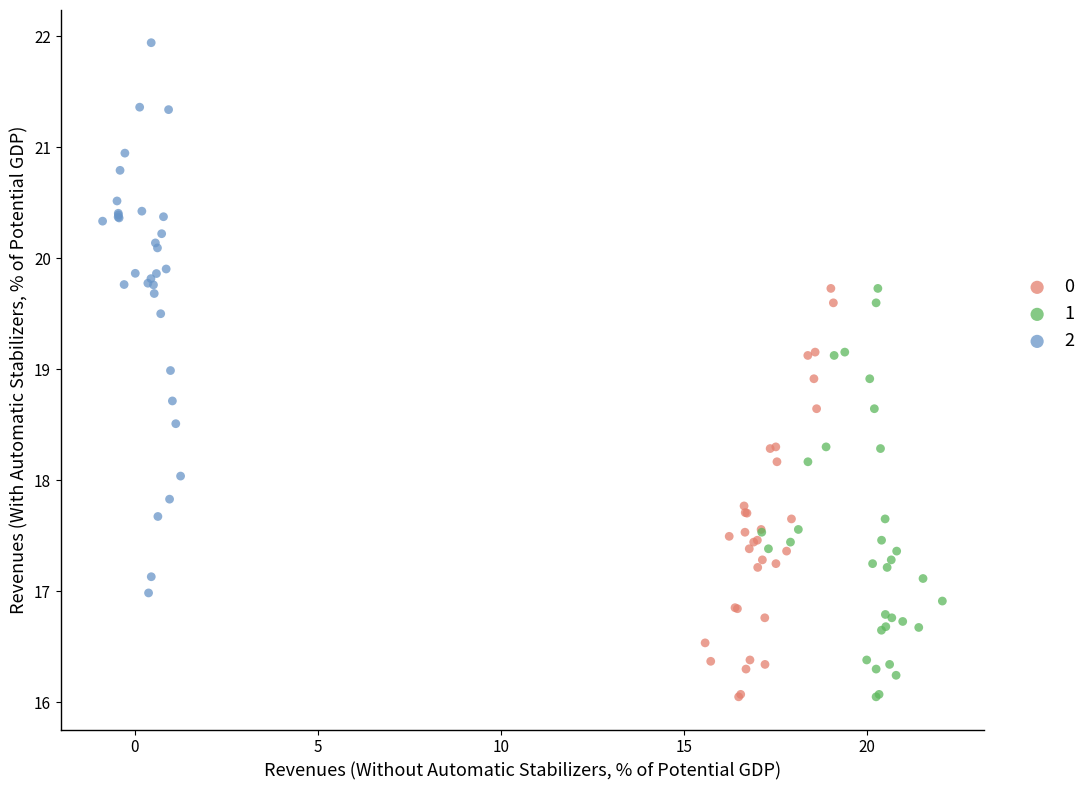

Which series reaches the maximum Y coordinate?

2